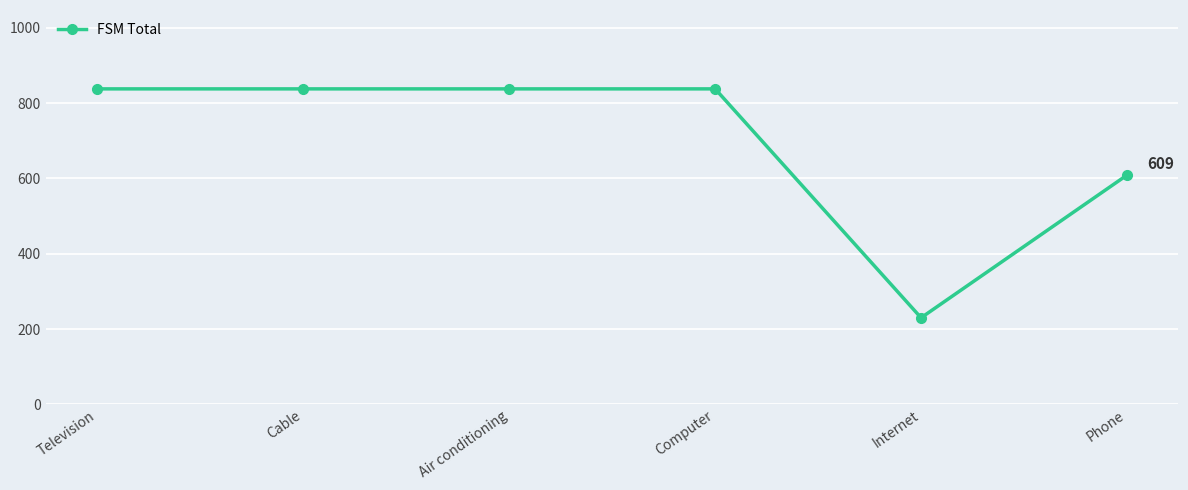

What is the sum of the values at Internet and Air conditioning?

1068